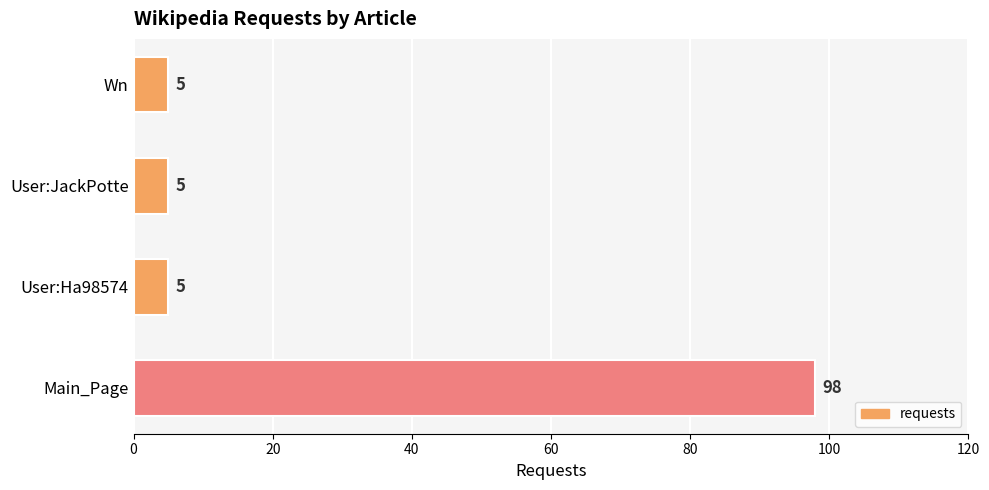

What is the sum of all values?

113